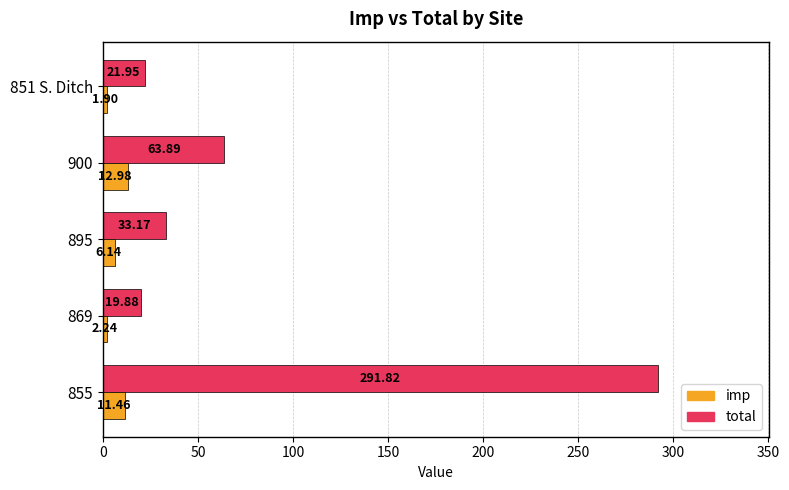

Rank the series by their maximum value, from lowest to highest.

imp, total